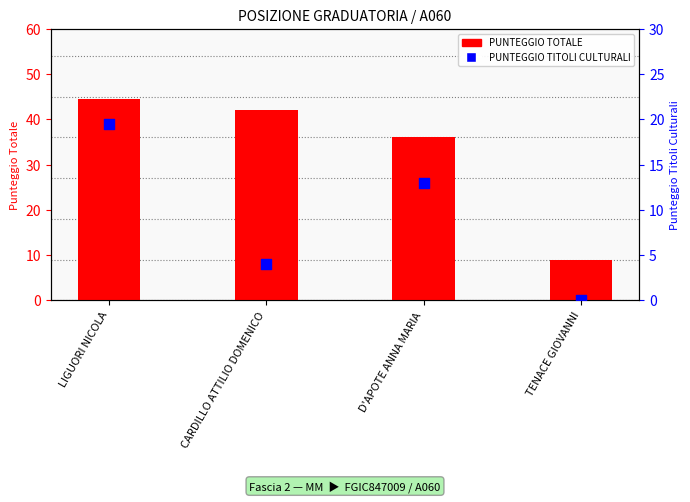

Which series has the widest spread of Y values?

PUNTEGGIO TOTALE